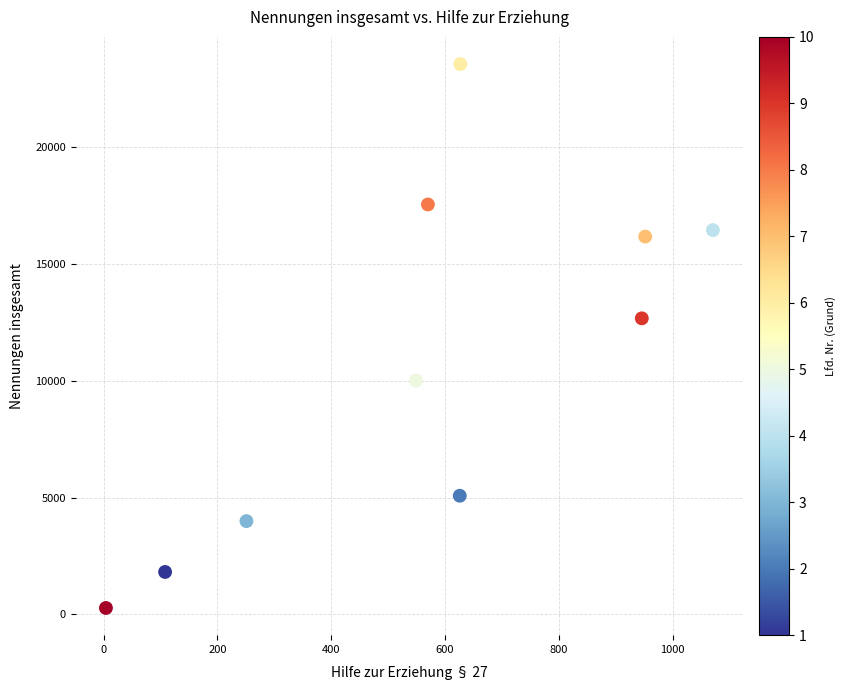

What Y value in the scatter plot is closest to 11919?

12676